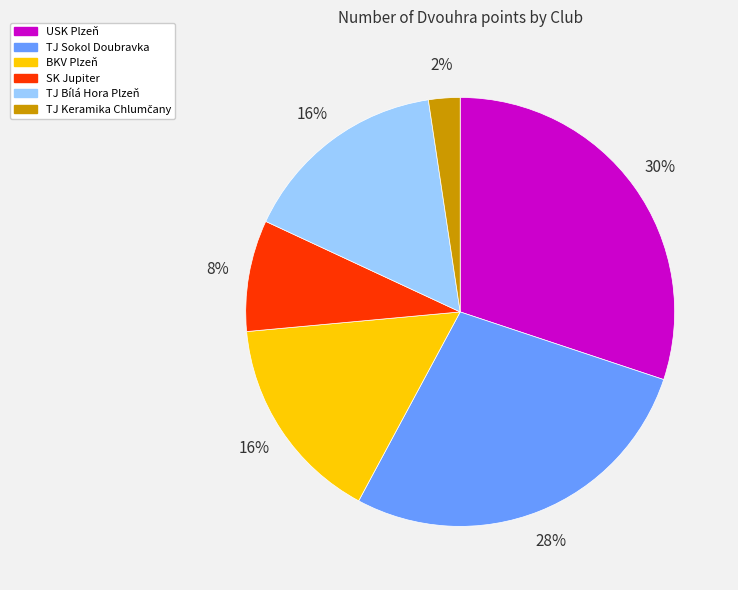

How many slices are in this pie chart?

6